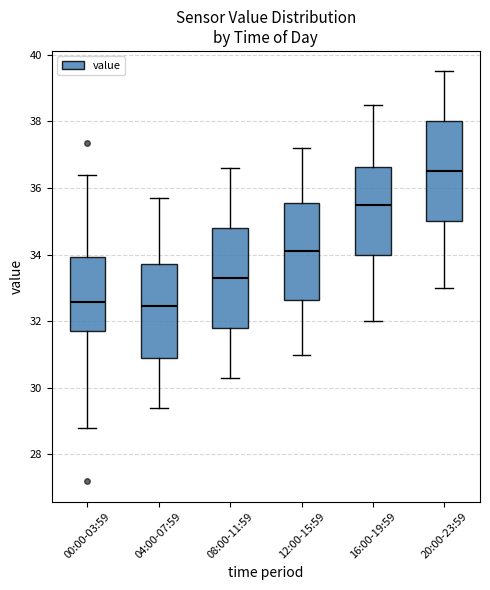

Reading left to right, transcribe this box plot: for each box, give where its median line is, the range the box spans, and where its two whiskers end, as read against the y-axis. The values are not printed on the chart, so give them approximately, as read against the axis.

00:00-03:59: median 32.6, box 31.6 to 34.0, whiskers 28.8 to 36.4
04:00-07:59: median 32.4, box 31.0 to 33.8, whiskers 29.4 to 35.8
08:00-11:59: median 33.4, box 31.8 to 34.8, whiskers 30.4 to 36.6
12:00-15:59: median 34.2, box 32.6 to 35.6, whiskers 31.0 to 37.2
16:00-19:59: median 35.6, box 34.0 to 36.6, whiskers 32.0 to 38.6
20:00-23:59: median 36.6, box 35.0 to 38.0, whiskers 33.0 to 39.6